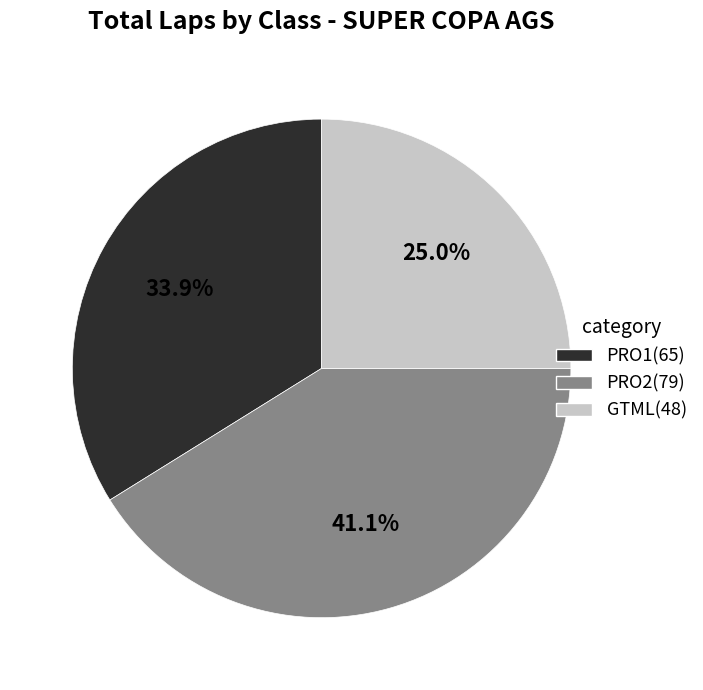

To the nearest percent, what is the difference between the largest and smallest slice percentages?

16%